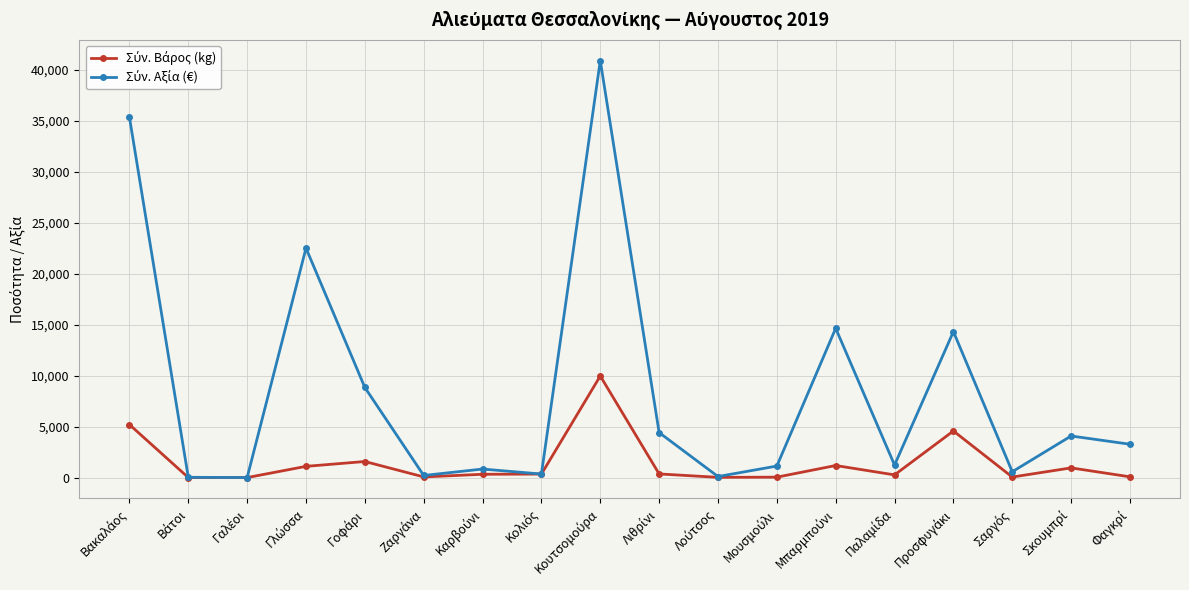

True or false: Σύν. Αξία (€) and Σύν. Βάρος (kg) intersect in this chart.

False